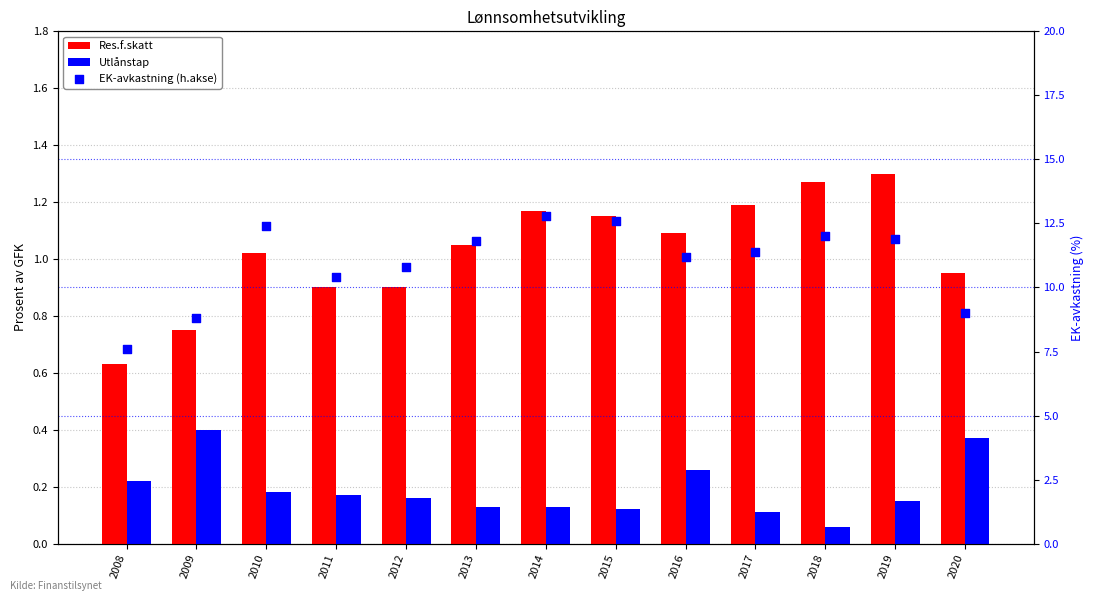

Is the value of EK-avkastning (h.akse) at 2015 greater than the value of Res.f.skatt at 2009?

Yes